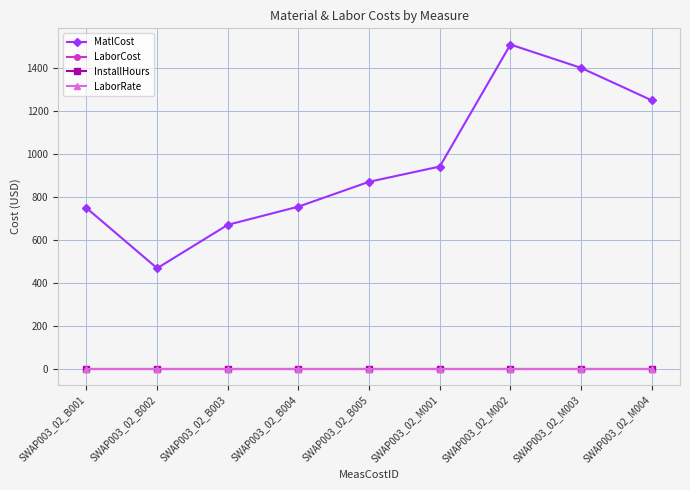

Which series has the largest total across all categories?

MatlCost